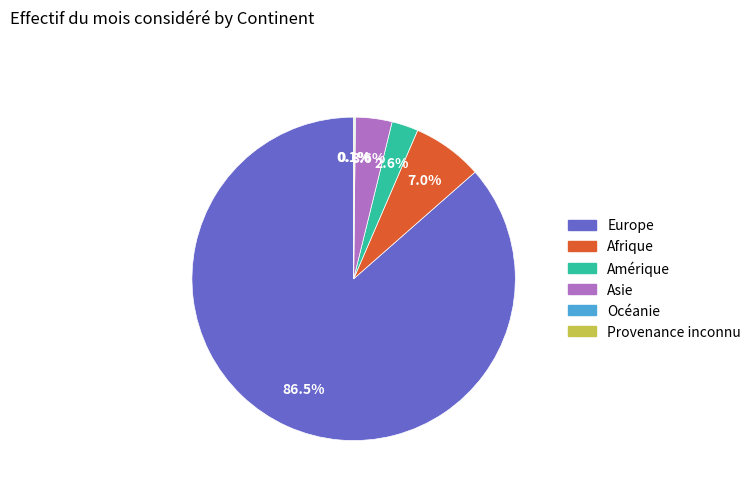

Which category has the biggest portion of the pie?

Europe